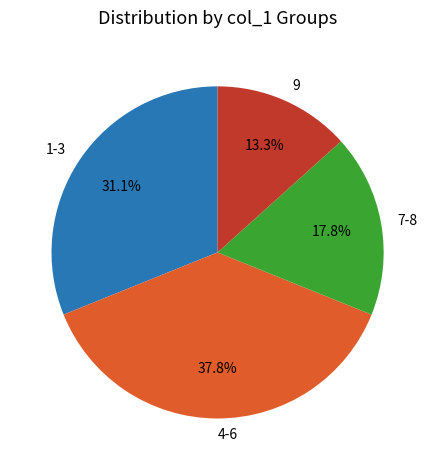

To the nearest percent, what percentage of the pie is 9?

13%